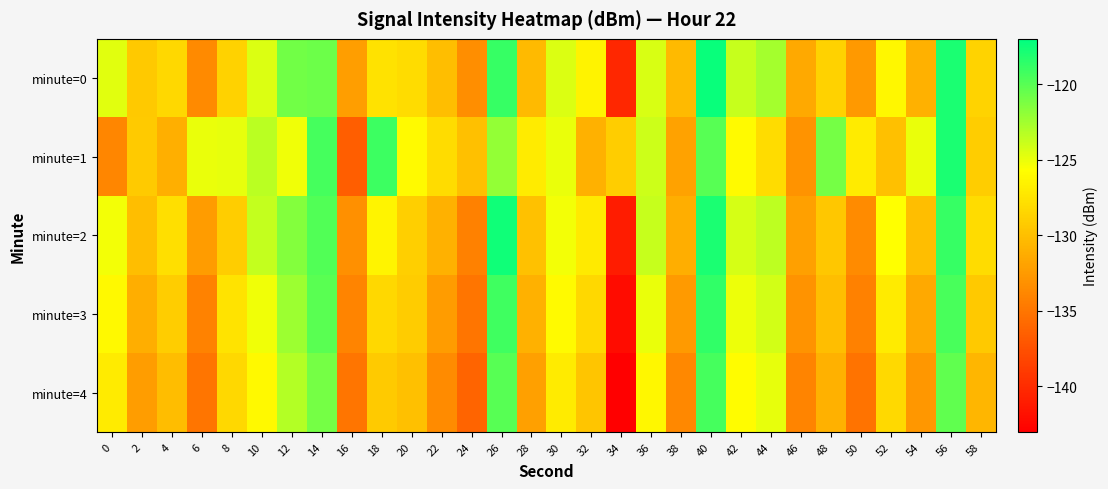

List the series in order of their peak value, lowest first.

minute=4, minute=3, minute=1, minute=2, minute=0